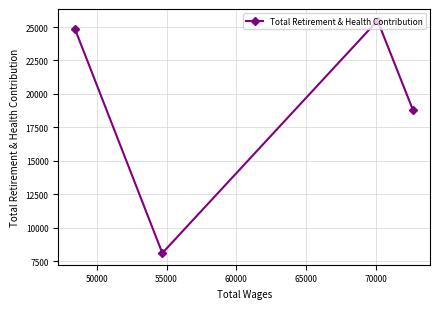

True or false: there are more than 0 points higher than both neighbors.

True